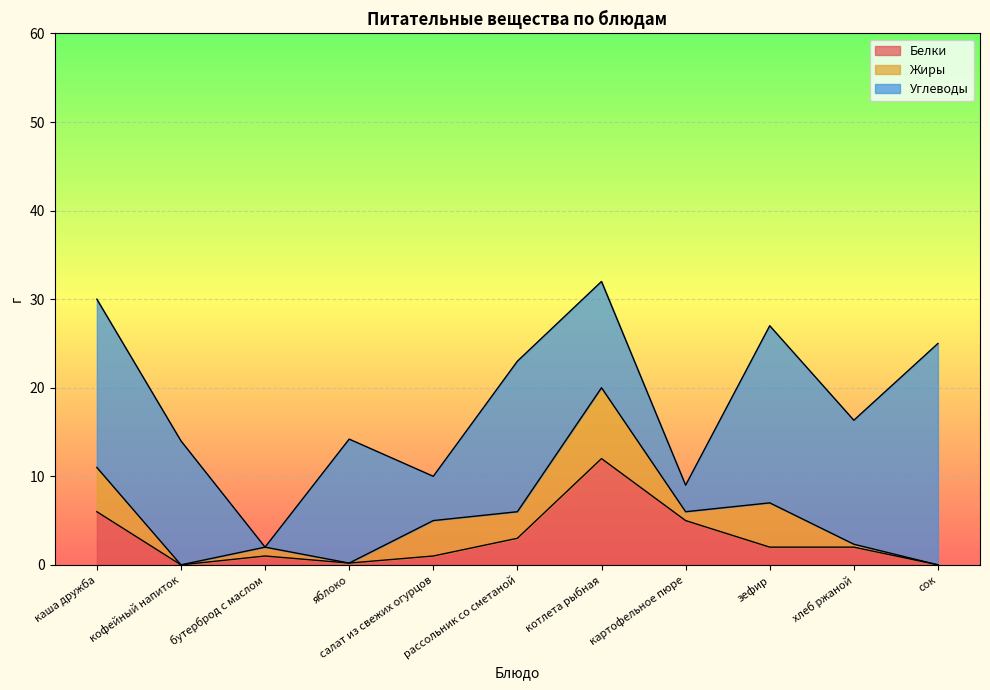

At how many categories does at least one series exceed 10?

8